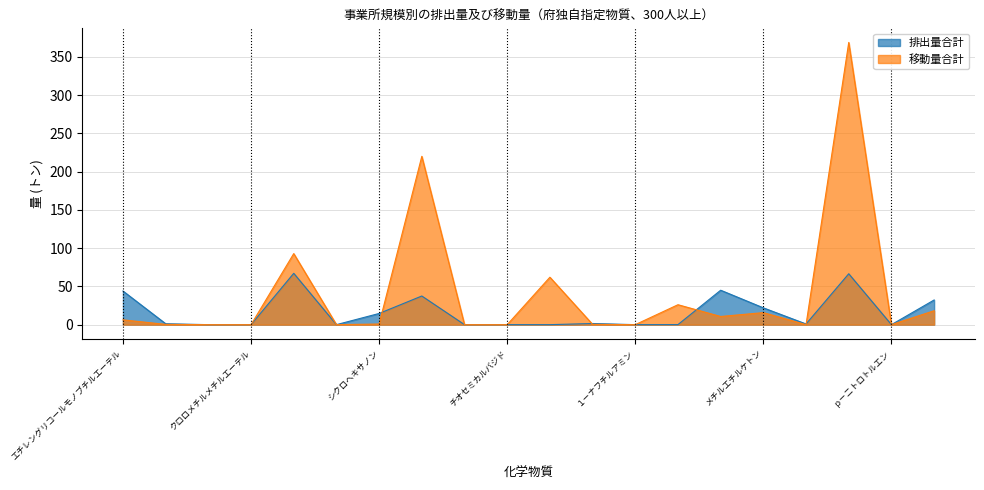

Which has a higher value, メチルエチルケトン or メラミン?

メチルエチルケトン